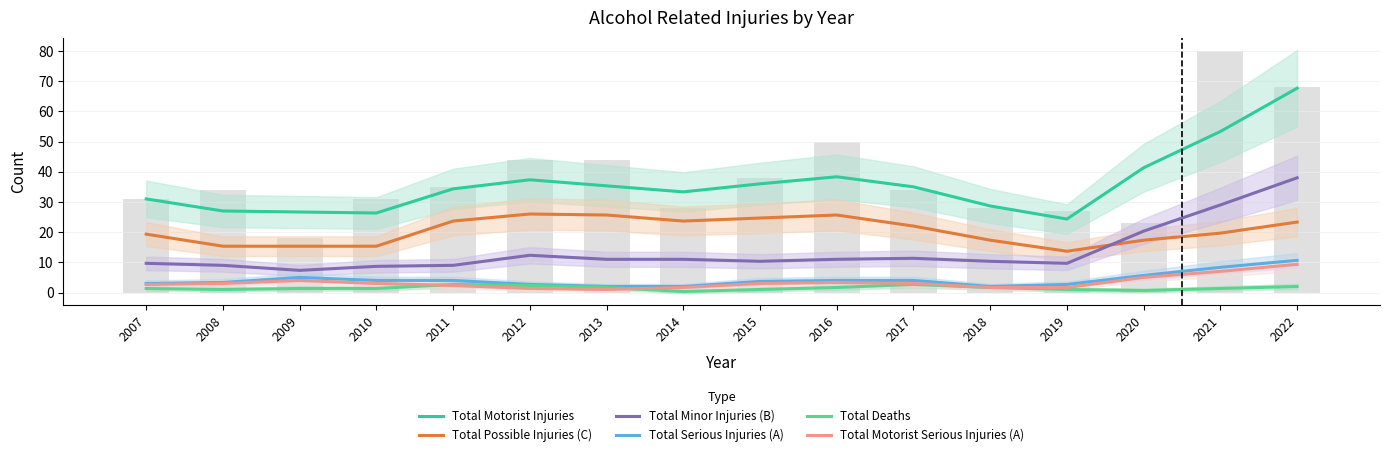

What is the value of the Total Possible Injuries (C) bar at the 12th from the left?

15